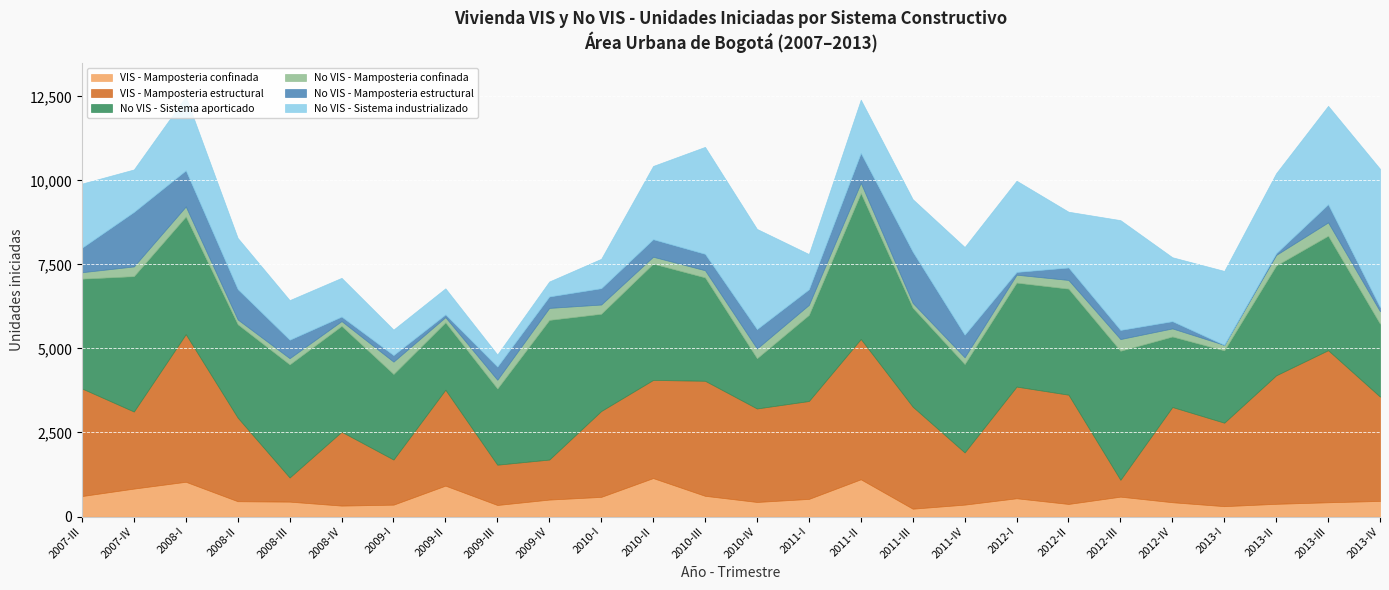

Is the value of VIS - Mamposteria estructural at 2009-III greater than the value of VIS - Mamposteria confinada at 2010-I?

Yes